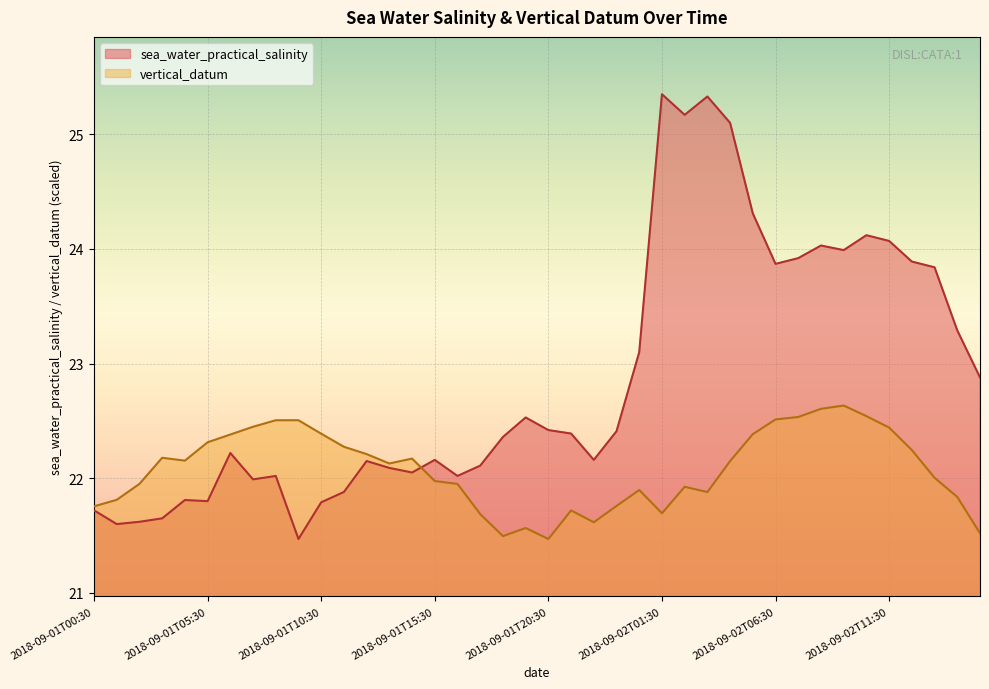

At how many categories does at least one series exceed 21?

40